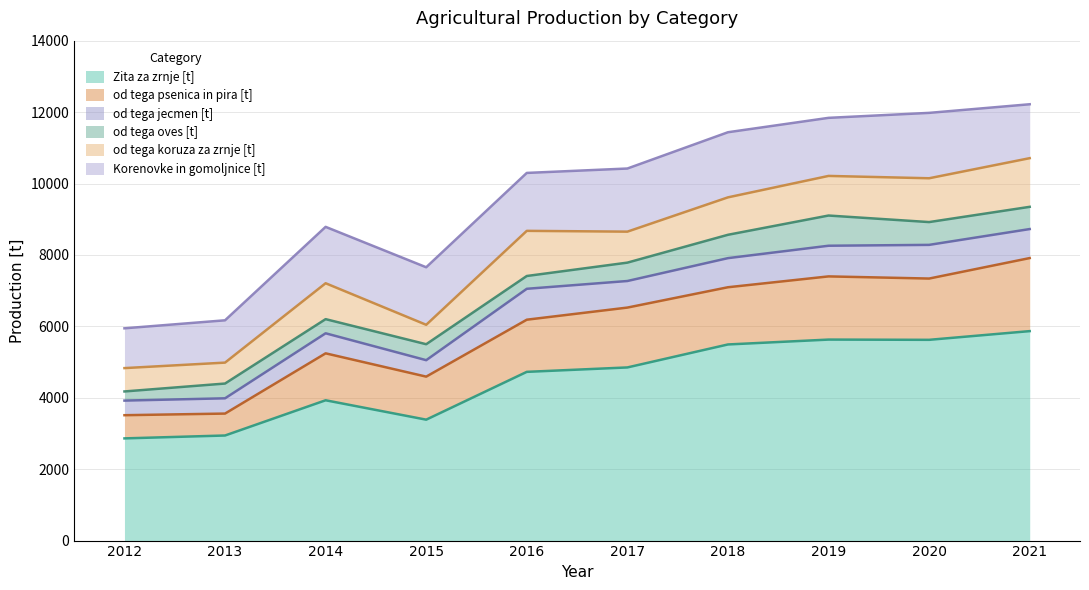

True or false: od tega jecmen [t] and od tega oves [t] intersect in this chart.

False